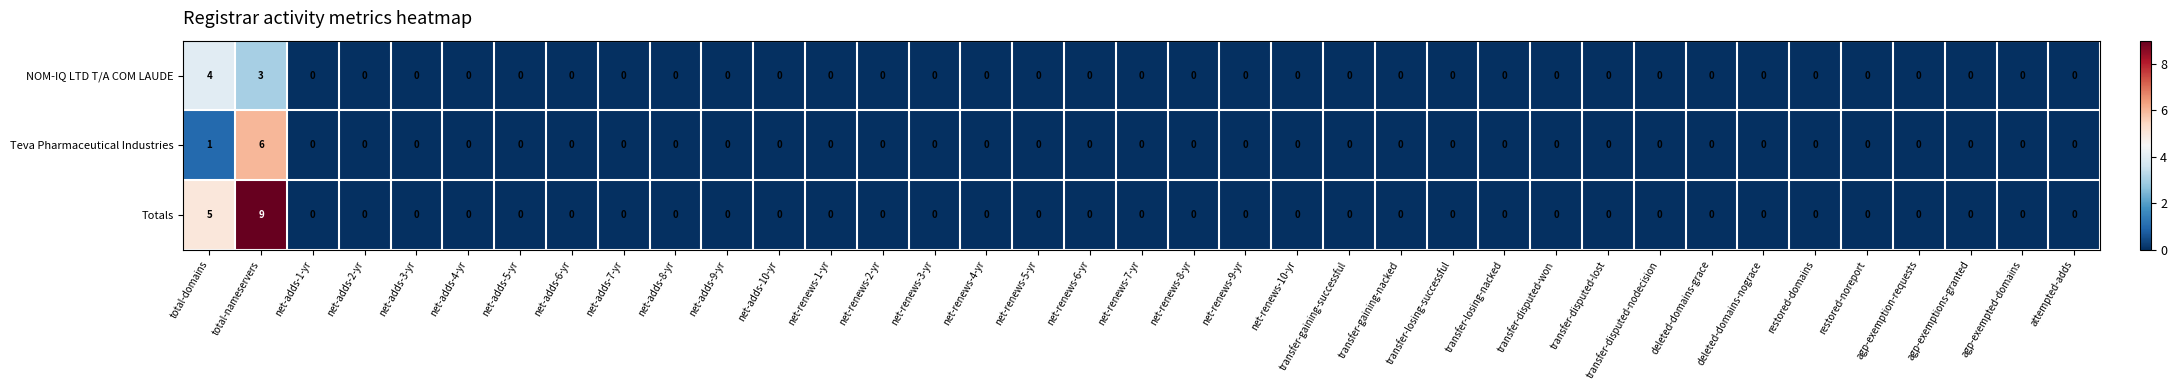

The NOM-IQ LTD T/A COM LAUDE series shows 3 at transfer-disputed-nodecision. True or false?

False